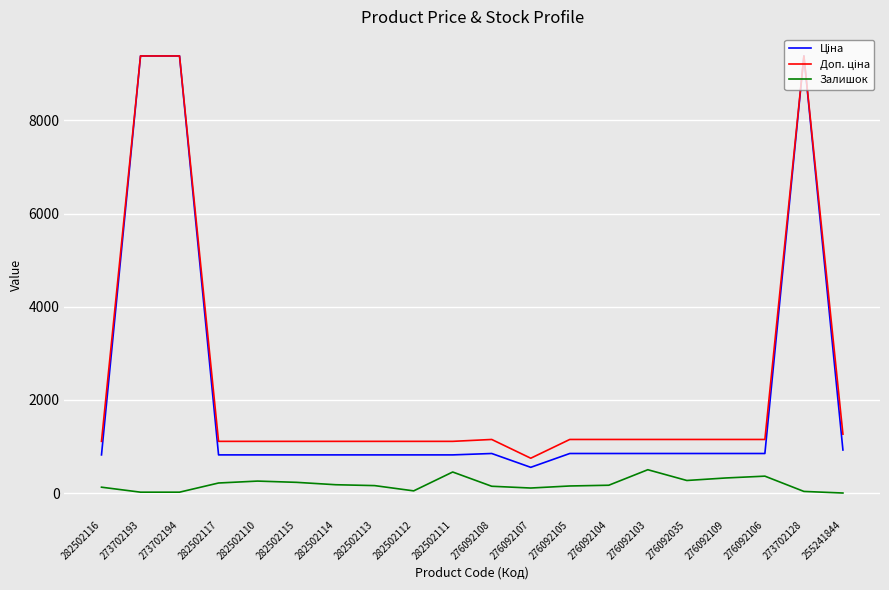

What is the spread (max minus min) of values at 282502110?

853.2